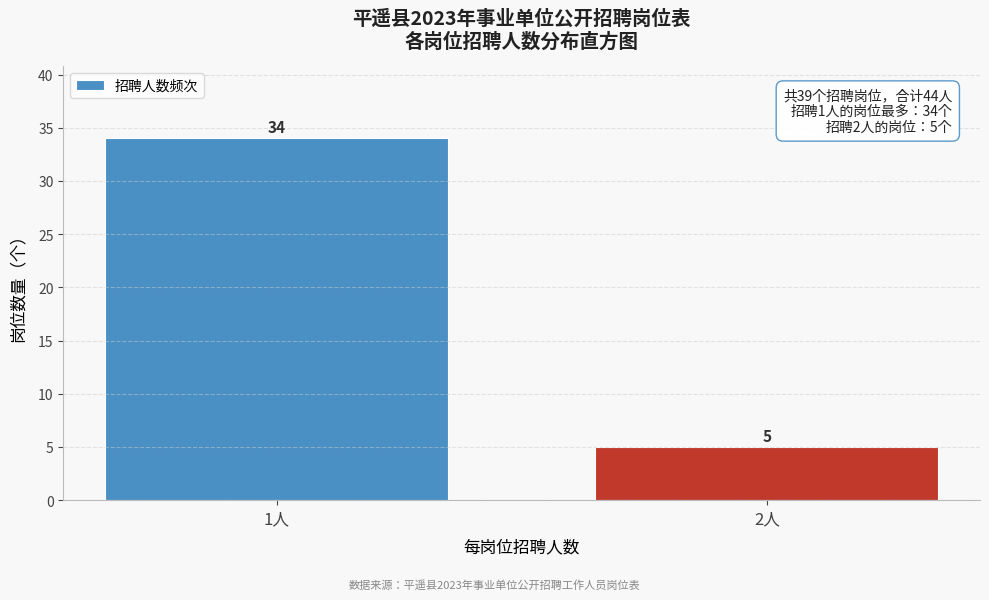

Reading left to right, list all the values displayed in this chart.

1人=34	2人=5